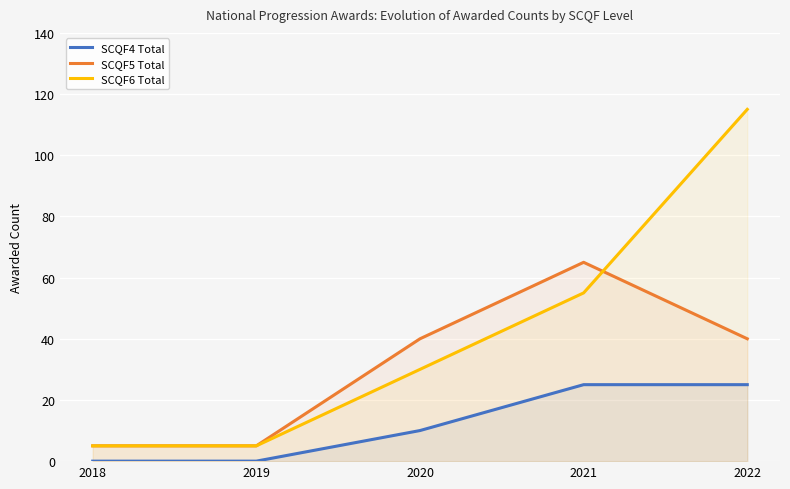

At which label does SCQF4 Total reach its peak?

2021